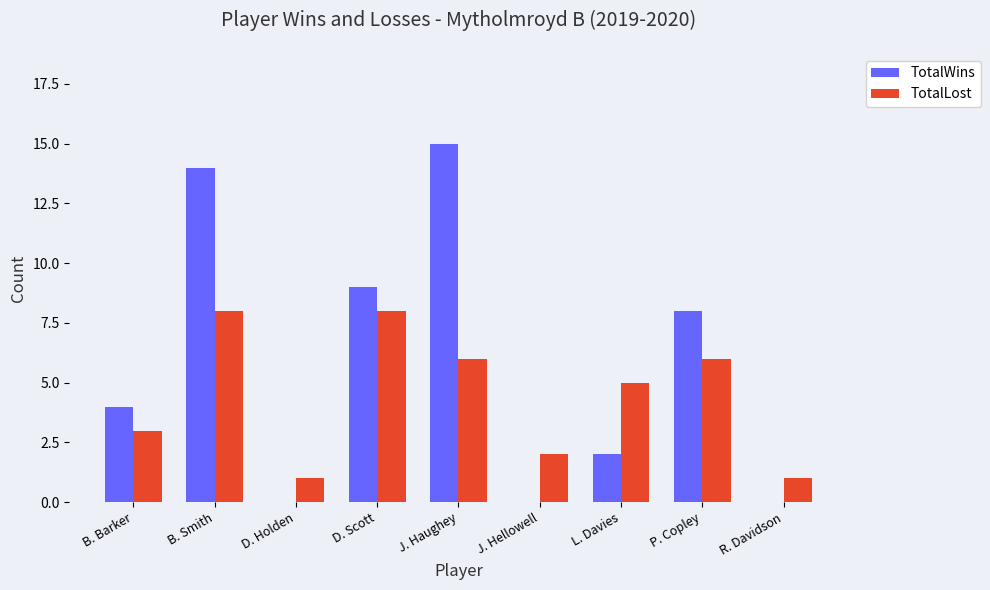

What is the difference between the TotalLost values at J. Haughey and D. Holden?

5